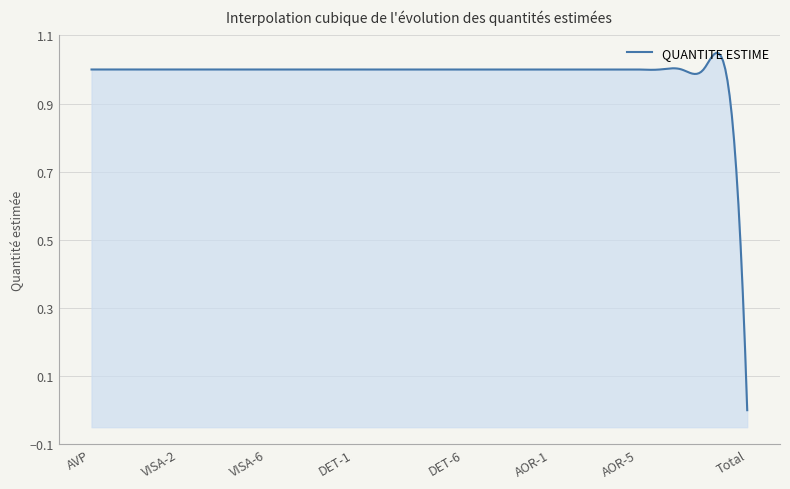

Reading left to right, extract all data points from this chart.

AVP=1	PRO=1	ACT=1	VISA-1=1	VISA-2=1	VISA-3=1	VISA-4=1	VISA-5=1	VISA-6=1	VISA-7=1	VISA-8=1	VISA-9=1	DET-1=1	DET-2=1	DET-3=1	DET-4=1	DET-5=1	DET-6=1	DET-7=1	DET-8=1	DET-9=1	AOR-1=1	AOR-2=1	AOR-3=1	AOR-4=1	AOR-5=1	AOR-6=1	AOR-7=1	AOR-8=1	AOR-9=1	Total=0